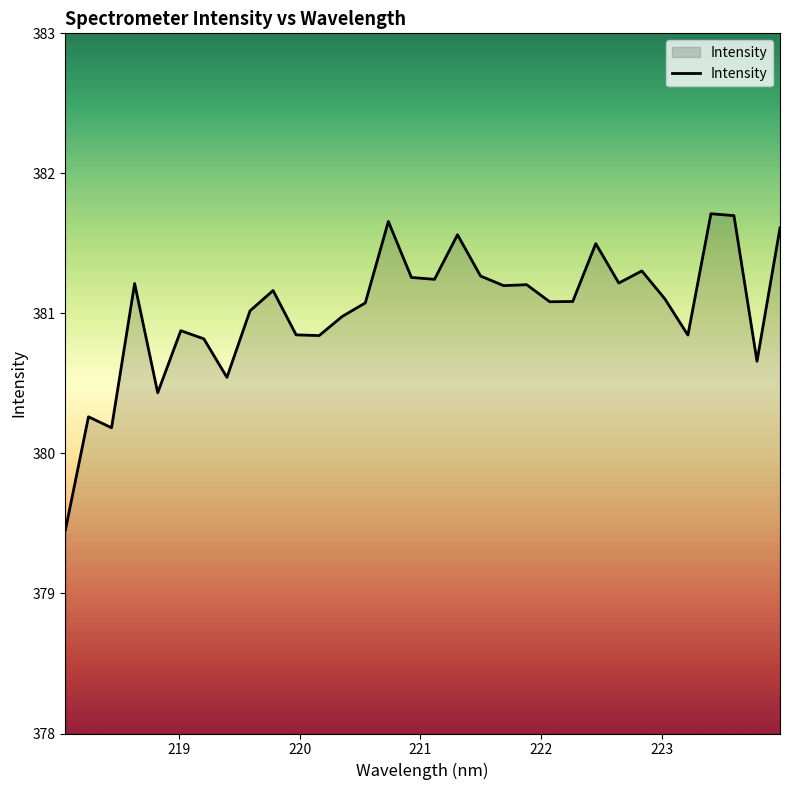

What is the maximum value shown in the chart?

381.7